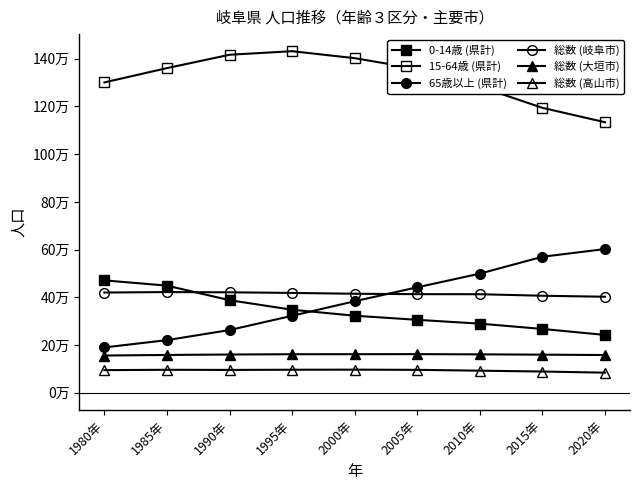

Does the chart have visible grid lines?

No